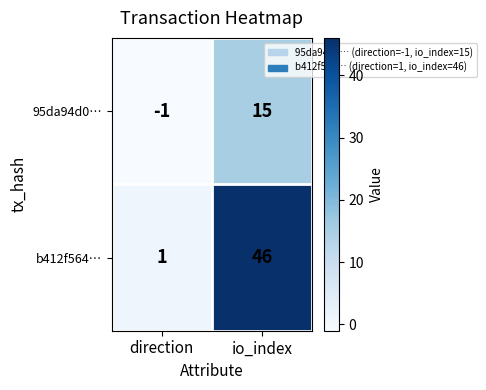

What is the minimum value shown in the chart?

-1